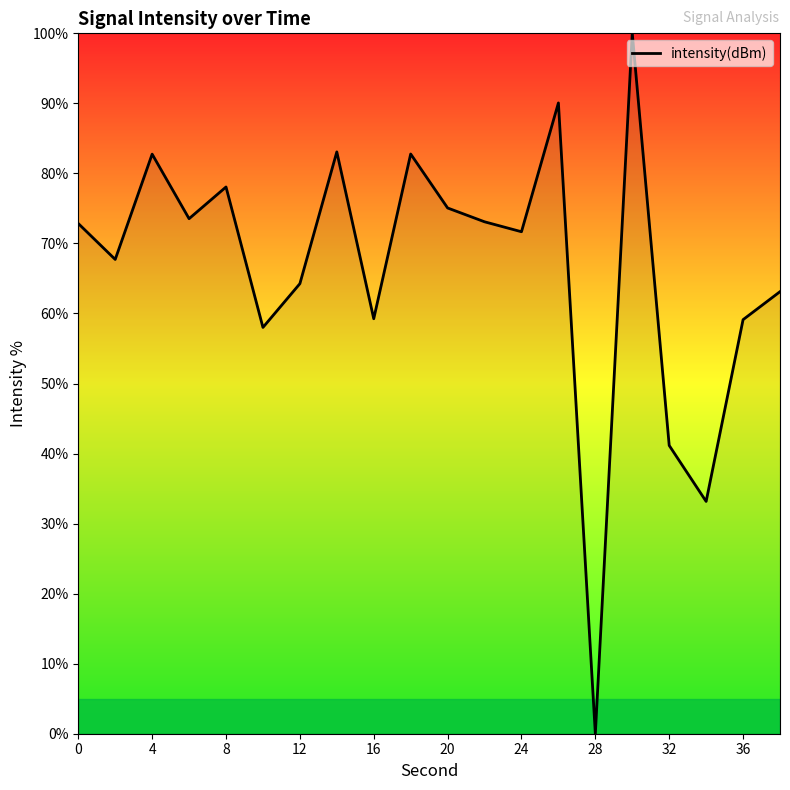

What is the maximum value shown in the chart?

100.0